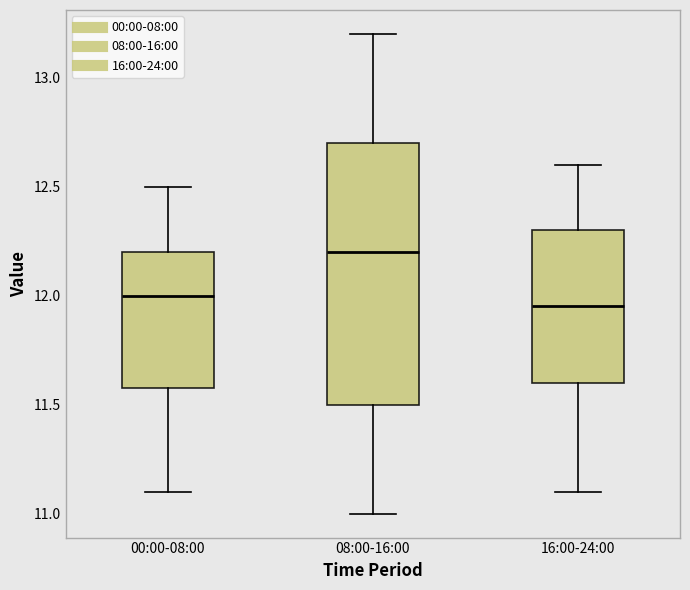

Comparing the boxes themselves (not the whiskers), which one is the tallest?

08:00-16:00